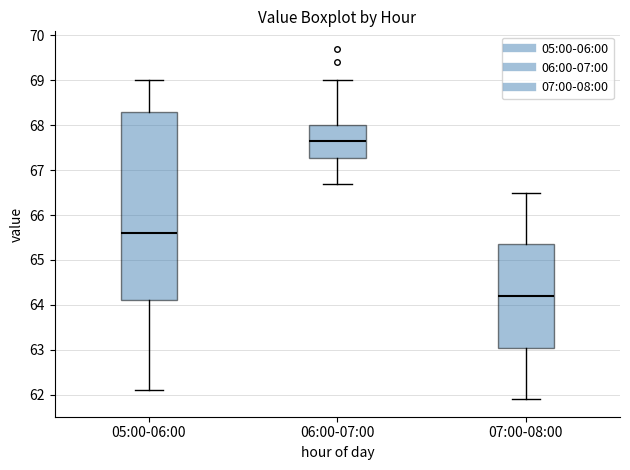

Reading left to right, read every box against the y-axis: the position of its median line, the range the box covers, and the ends of its whiskers. The values are not printed on the chart, so give them approximately, as read against the axis.

05:00-06:00: median 65.6, box 64.1 to 68.3, whiskers 62.1 to 69.0
06:00-07:00: median 67.7, box 67.3 to 68.0, whiskers 66.7 to 69.0
07:00-08:00: median 64.2, box 63.1 to 65.4, whiskers 61.9 to 66.5